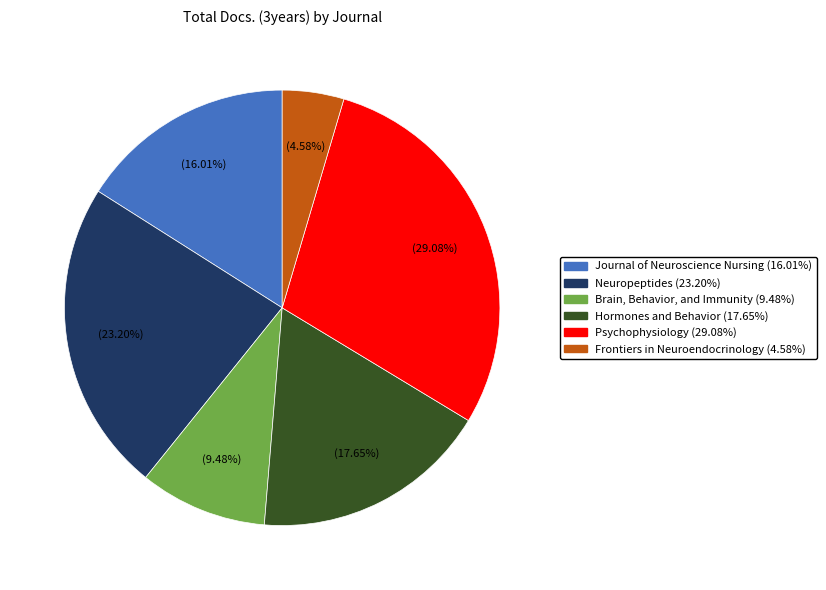

What is the ratio of the value at Hormones and Behavior to the value at Journal of Neuroscience Nursing?

1.1